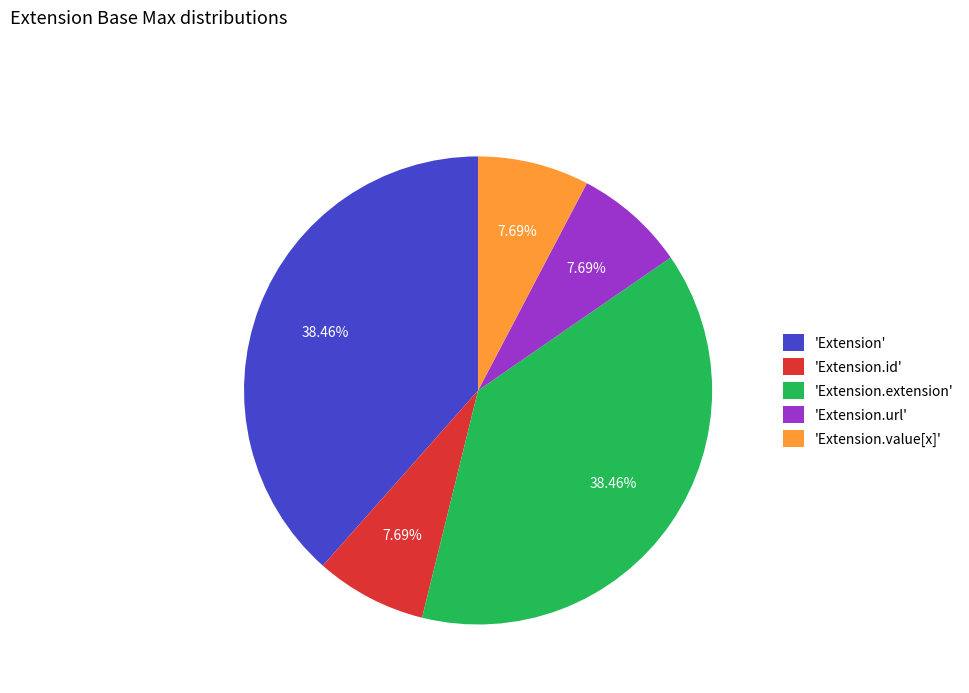

Is there a majority slice in this chart?

No